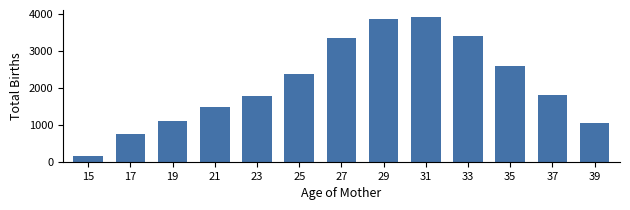

What is the approximate value at 33, to the nearest 10?

3410